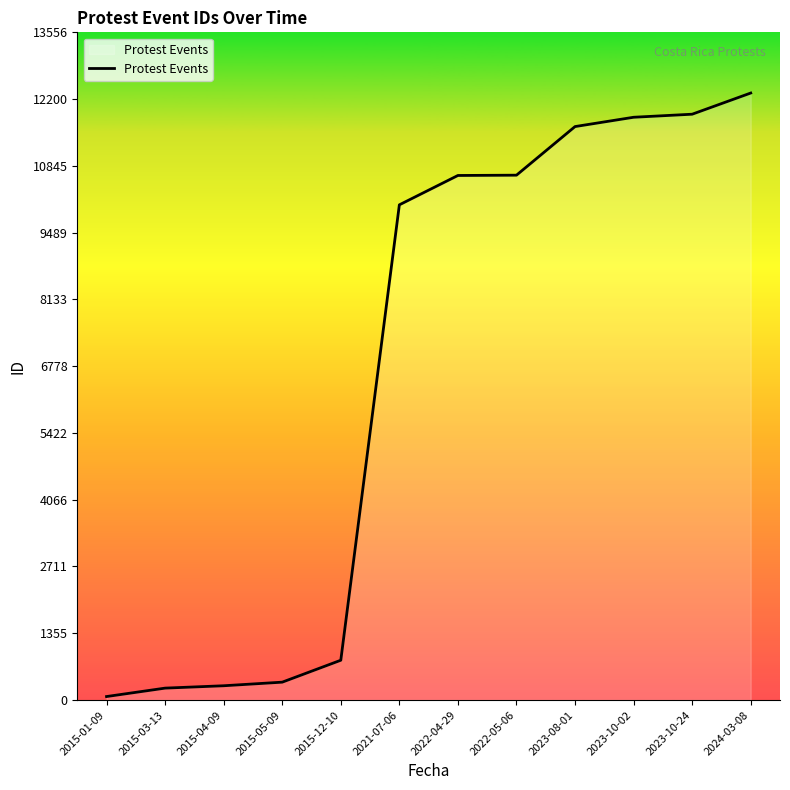

Approximately how many times larger is the value at 2022-04-29 compared to 2023-10-24?

0.9